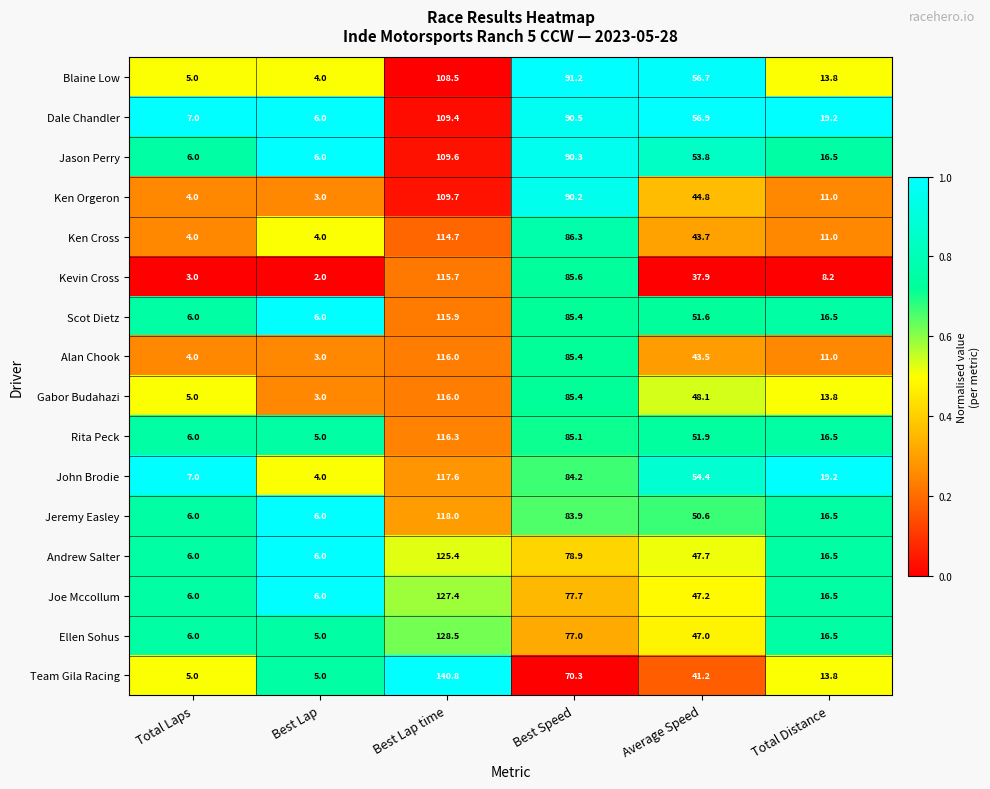

What is the difference between the second highest and second lowest values in the Joe Mccollum series?

71.7